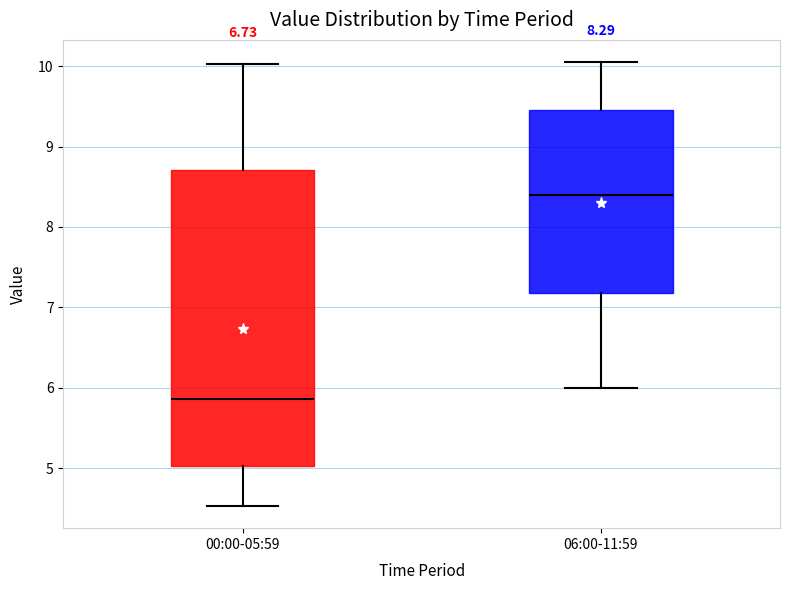

Comparing the boxes themselves (not the whiskers), which one is the tallest?

00:00-05:59